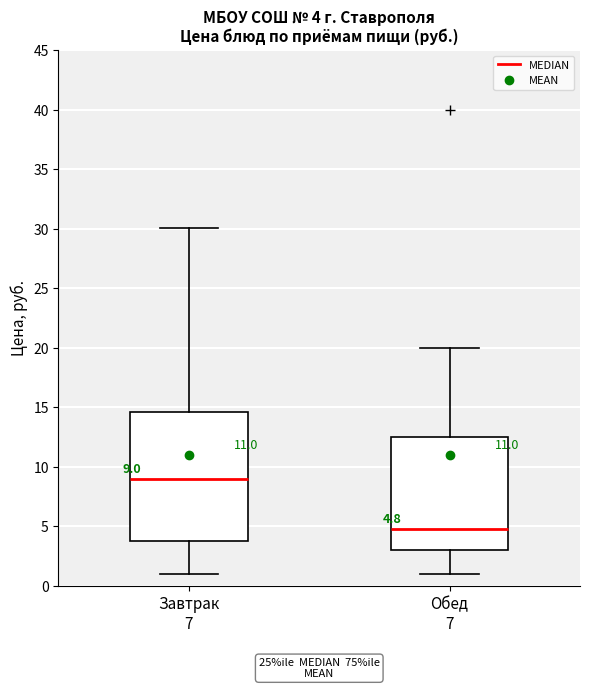

Which box is the tallest, from its lower edge to its upper edge?

Завтрак 7